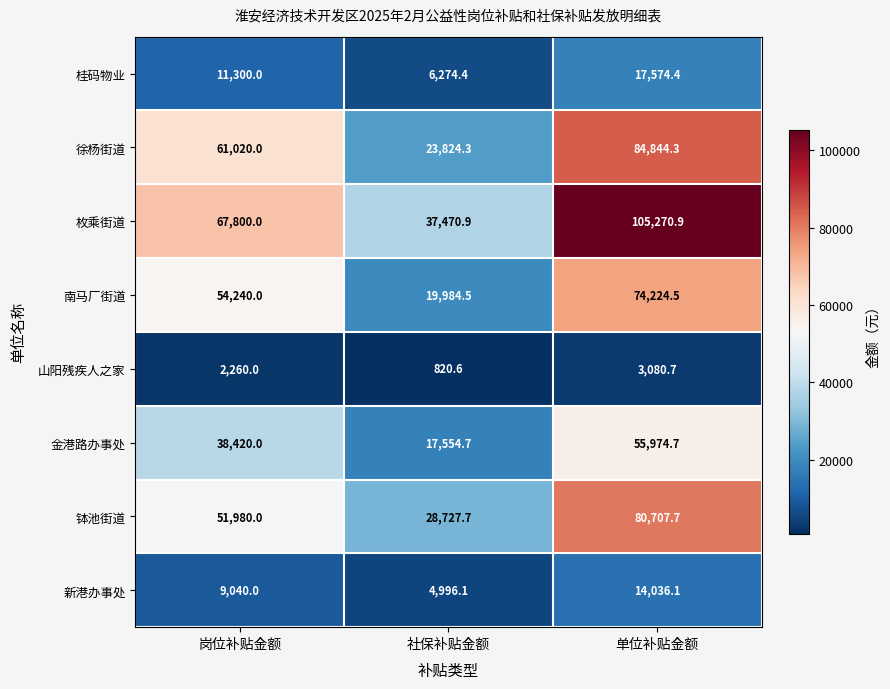

The 桂码物业 series shows 7390.9 at 岗位补贴金额. True or false?

False